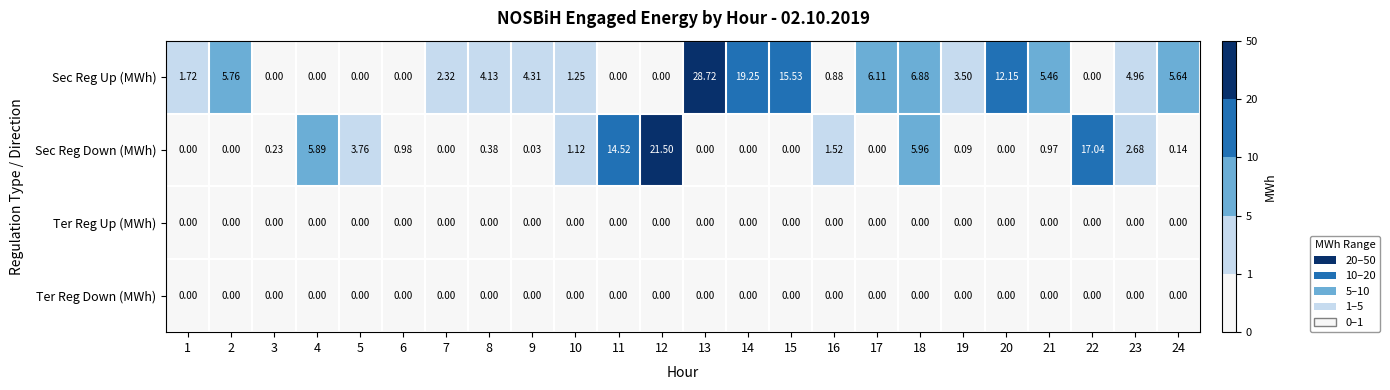

Between 2 and 24, which series saw the biggest shift?

Sec Reg Down (MWh)